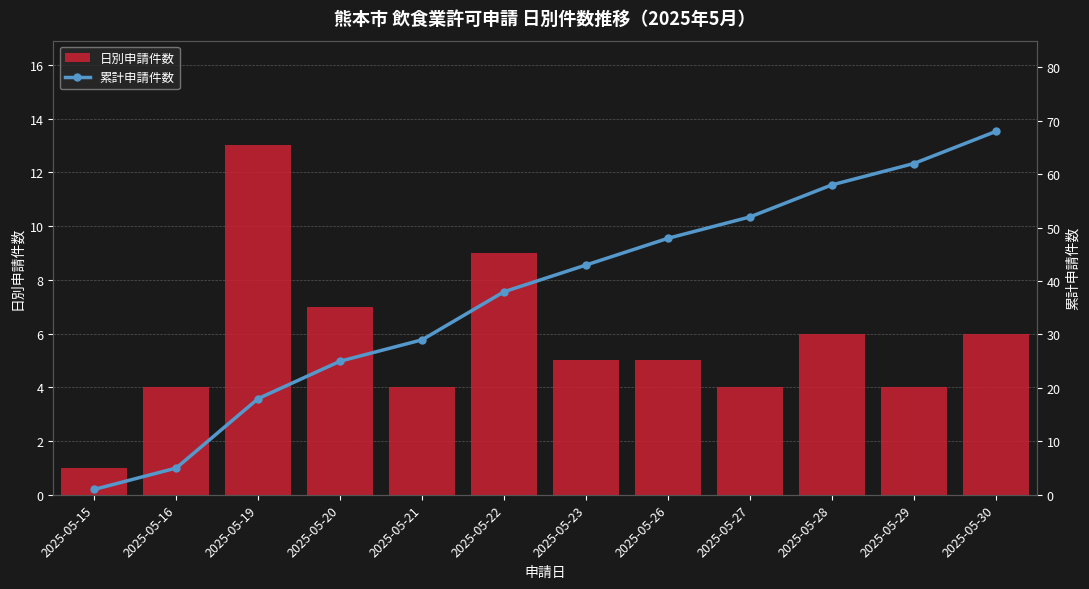

Which series has the largest range (max minus min)?

累計申請件数